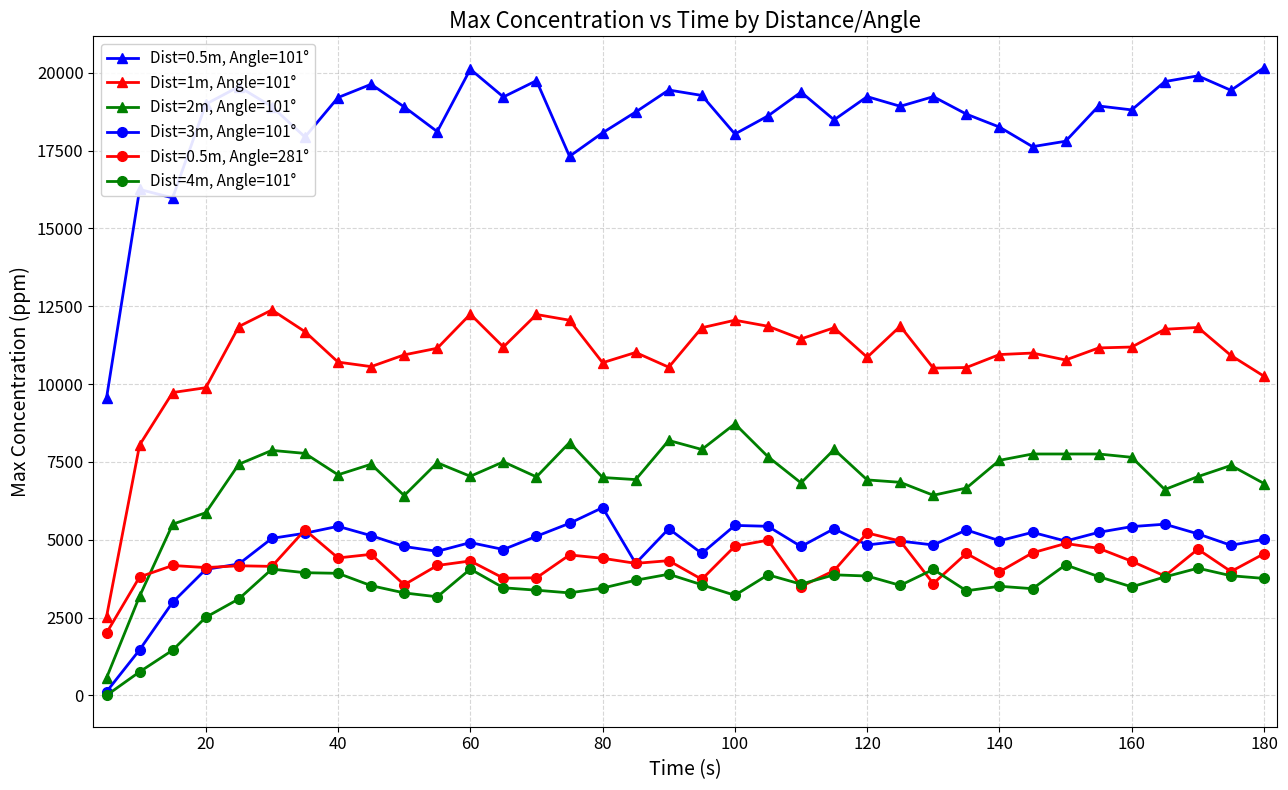

What is the maximum value shown in the chart?

20162.9